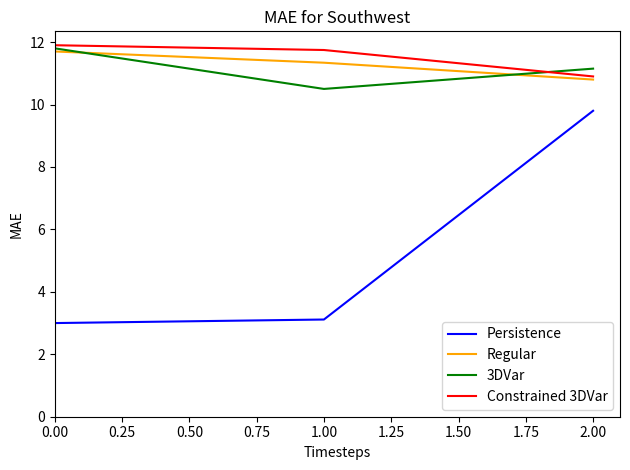

Rank the categories by 3DVar value from highest to lowest.

0.00, 2.00, 1.00